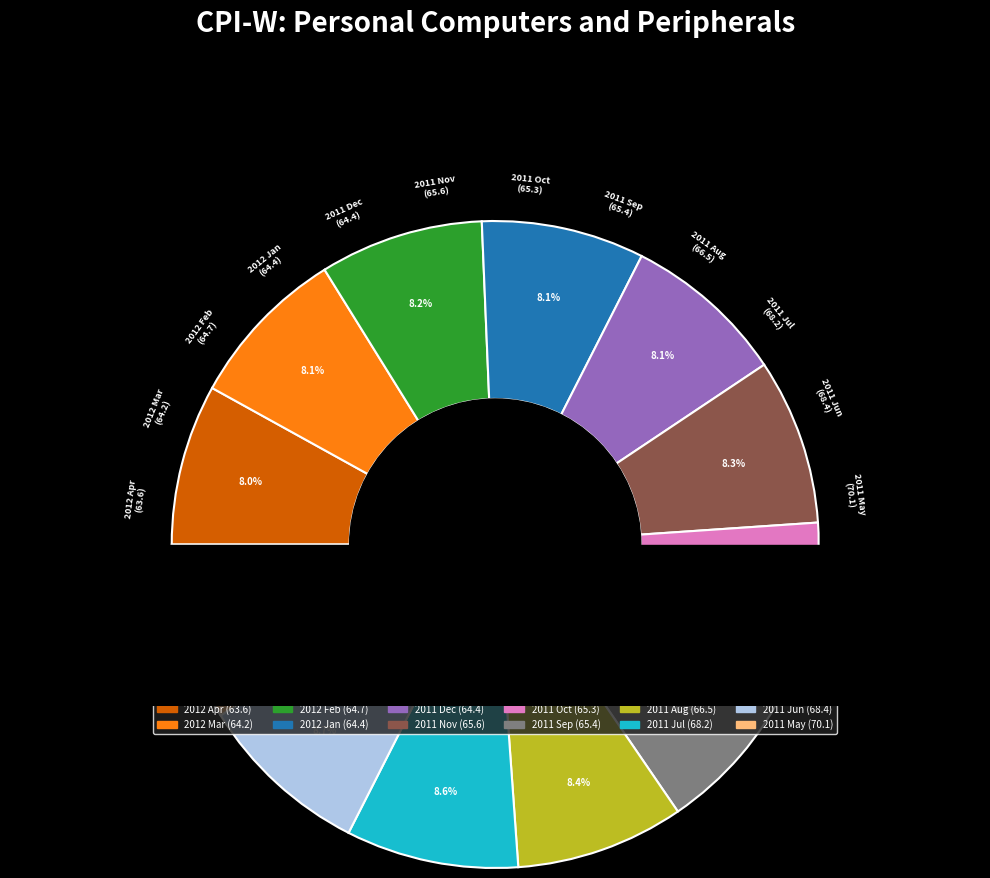

Count the number of slices in the pie.

12